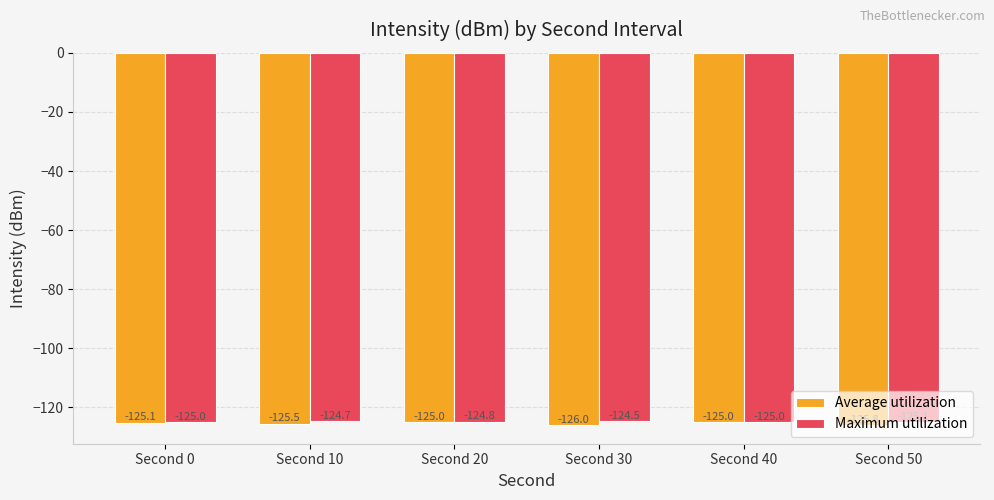

Reading left to right, transcribe all the data shown in this chart.

Average utilization: Second 0=-125.1	Second 10=-125.5	Second 20=-125.0	Second 30=-126.0	Second 40=-125.0	Second 50=-125.8
Maximum utilization: Second 0=-125.0	Second 10=-124.7	Second 20=-124.8	Second 30=-124.5	Second 40=-125.0	Second 50=-125.1